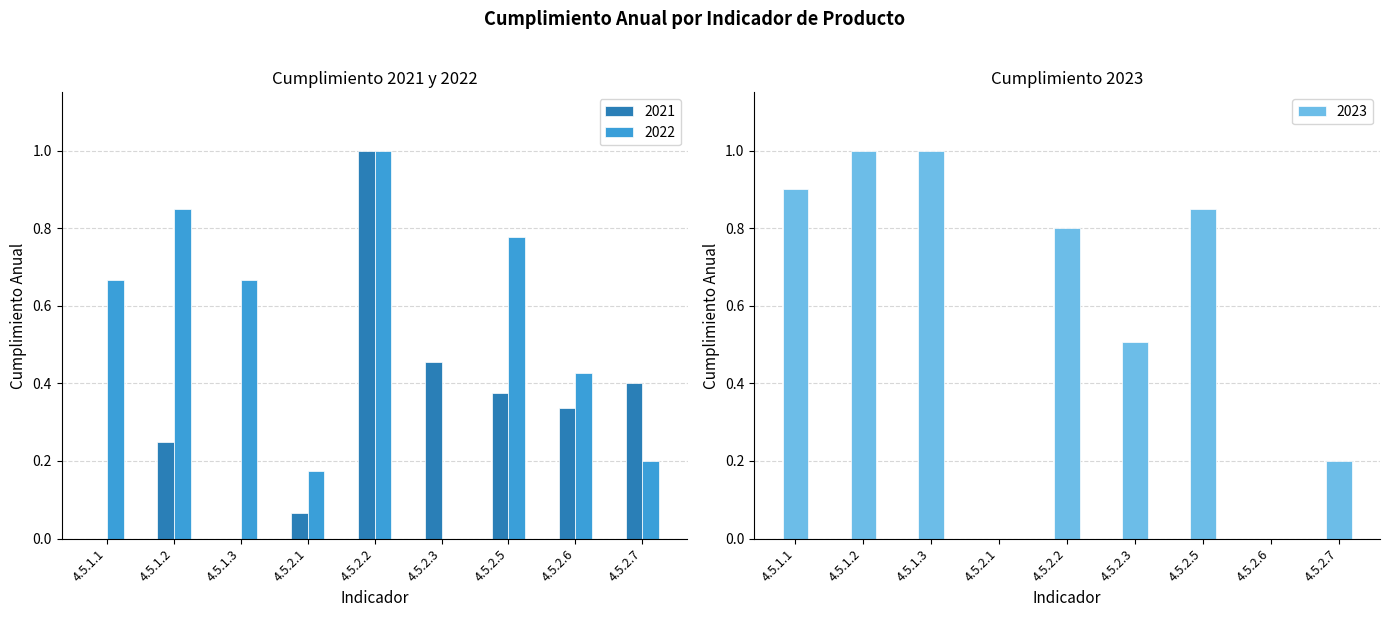

Is the value of 2021 at 4.5.2.2 greater than the value of 2022 at 4.5.2.1?

Yes